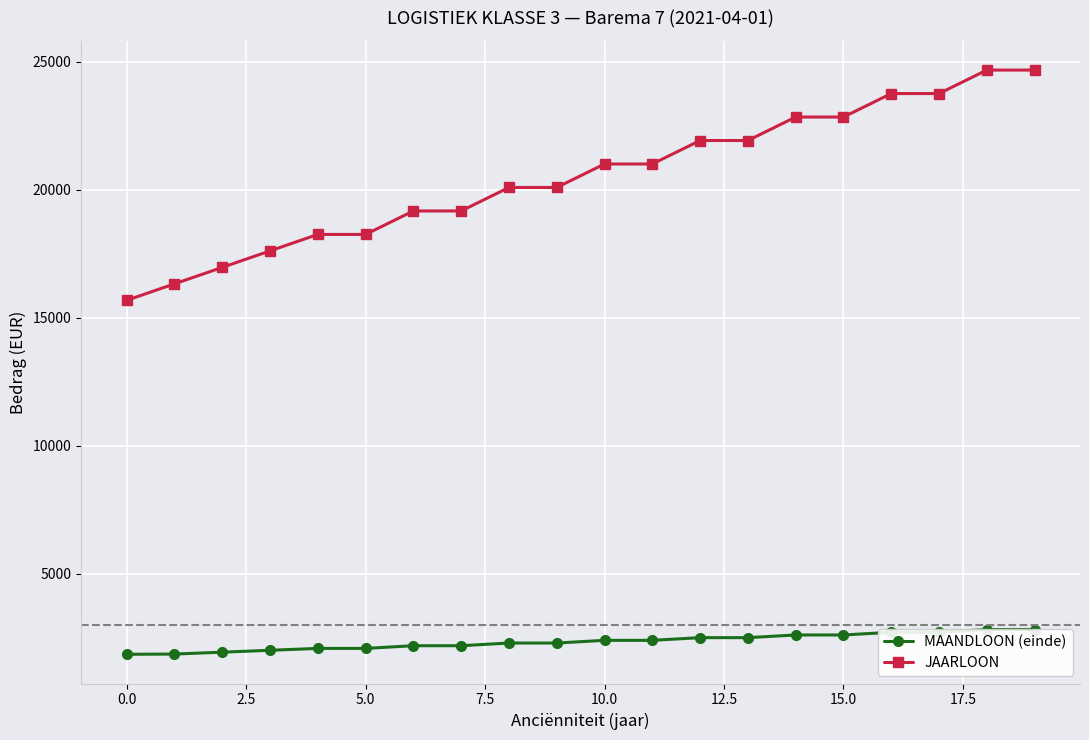

True or false: JAARLOON has more than 0 points higher than both neighbors.

False